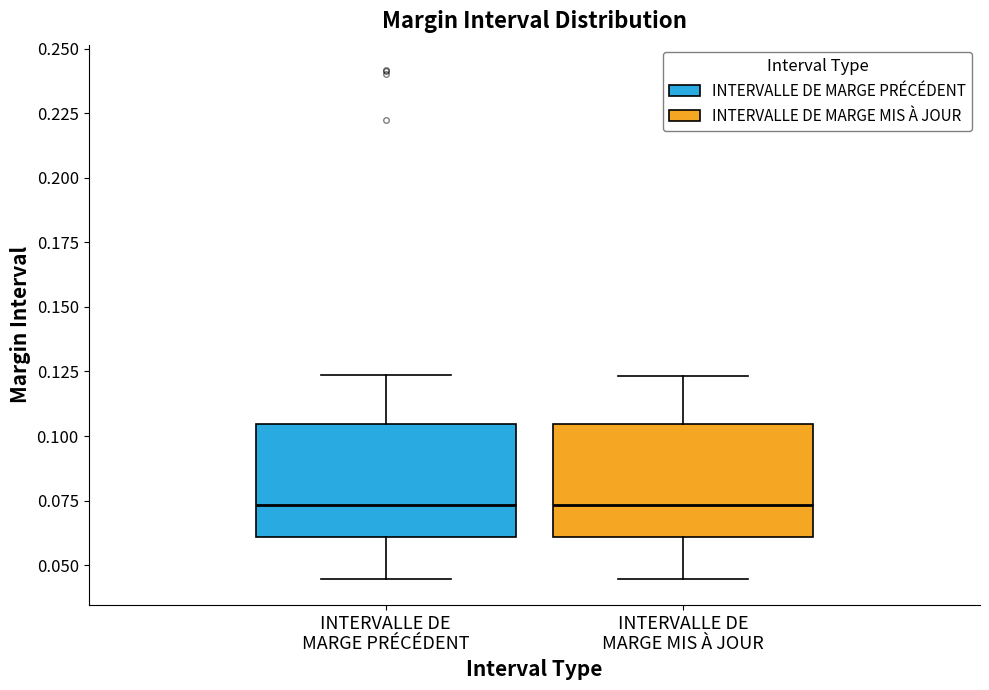

Reading left to right, transcribe this box plot: for each box, give where its median line is, the range the box spans, and where its two whiskers end, as read against the y-axis. The values are not printed on the chart, so give them approximately, as read against the axis.

INTERVALLE DE MARGE PRÉCÉDENT: median 0.075, box 0.060 to 0.105, whiskers 0.045 to 0.125
INTERVALLE DE MARGE MIS À JOUR: median 0.075, box 0.060 to 0.105, whiskers 0.045 to 0.125